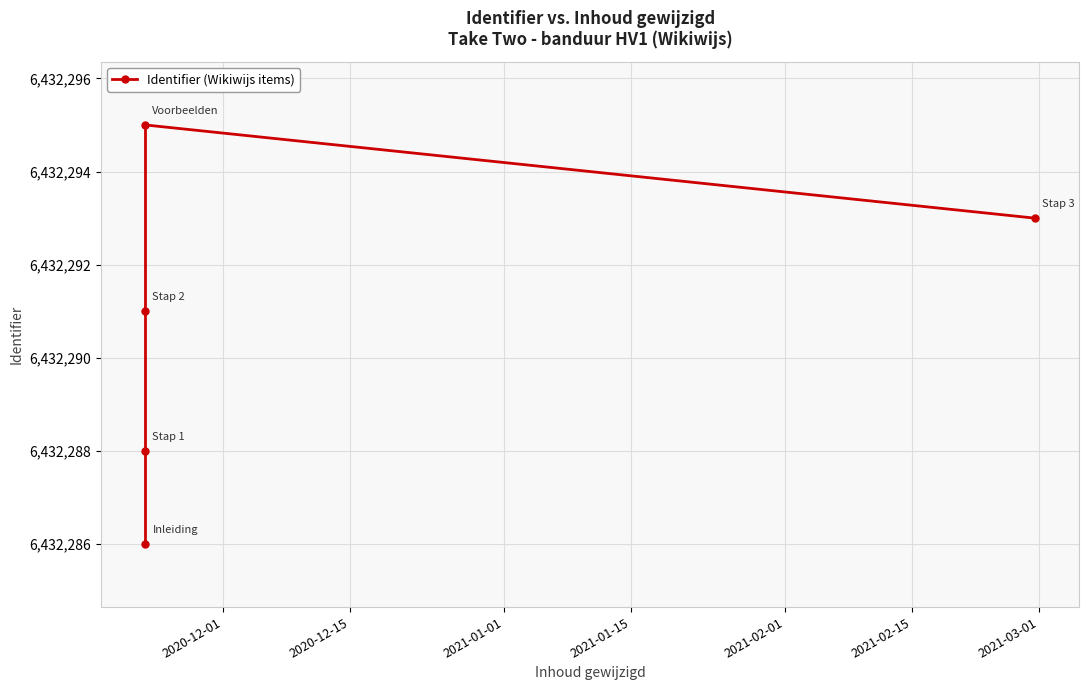

What is the minimum value shown in the chart?

6432286